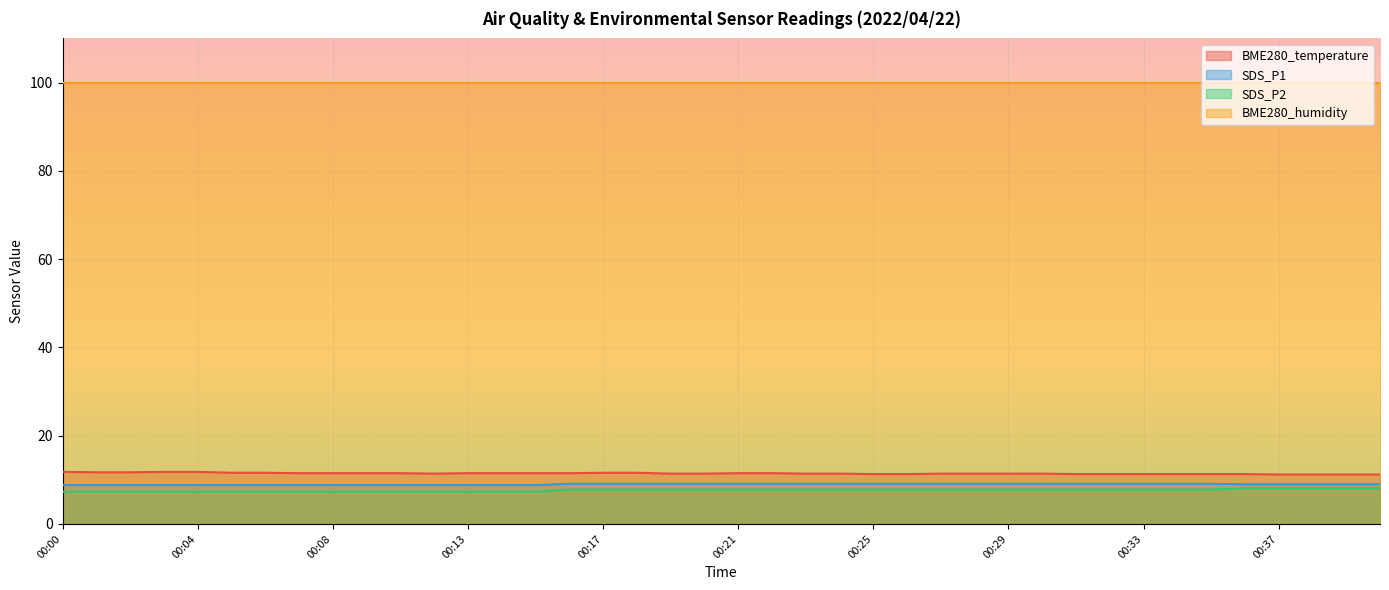

True or false: SDS_P2 has more than 1 interior local peaks.

False